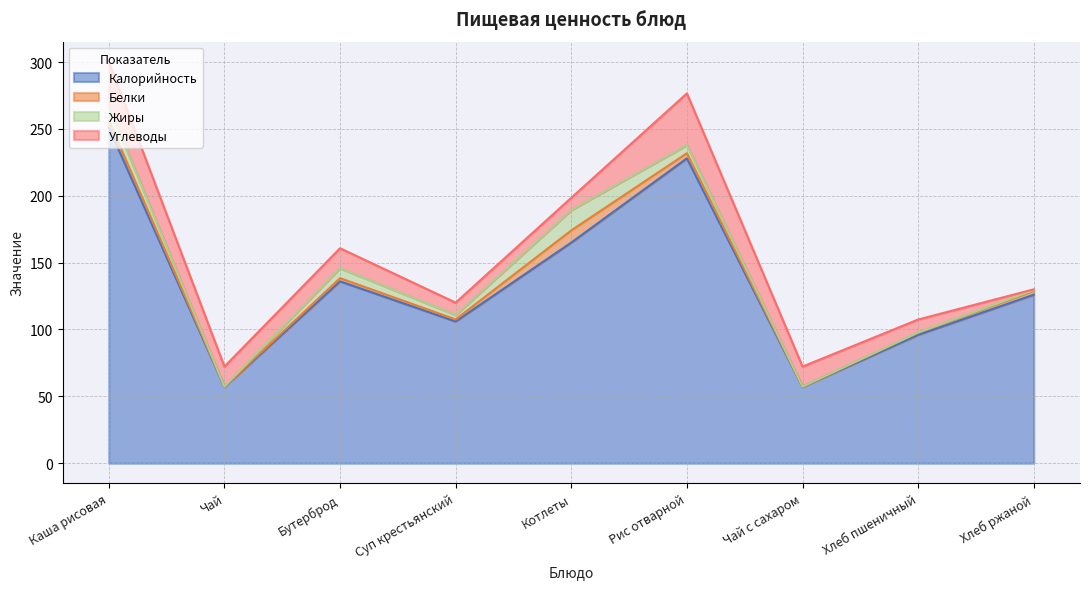

Between Хлеб пшеничный and Хлеб ржаной, which series saw the biggest shift?

Калорийность